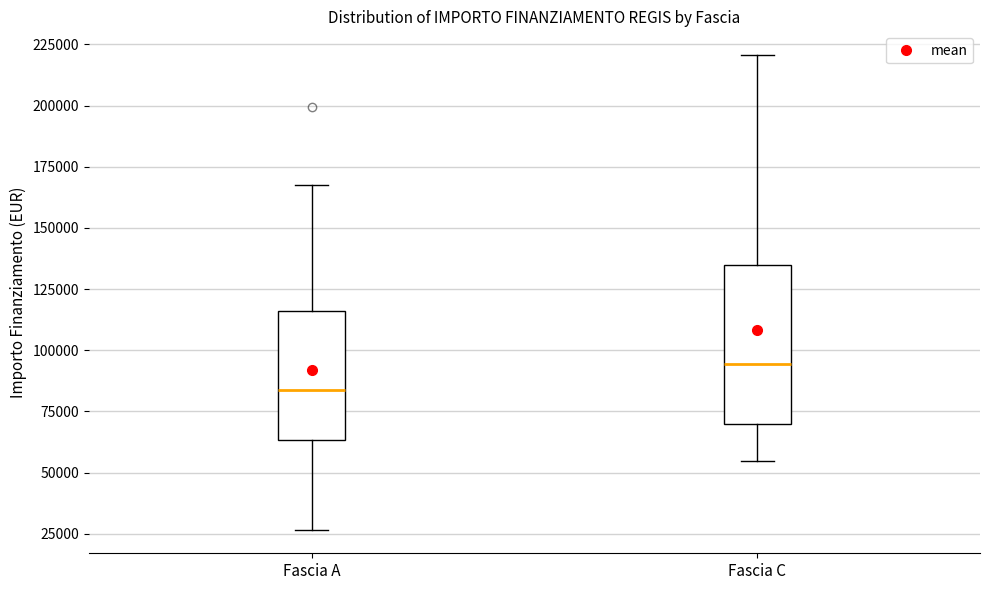

Reading left to right, read every box against the y-axis: the position of its median line, the range the box covers, and the ends of its whiskers. The values are not printed on the chart, so give them approximately, as read against the axis.

Fascia A: median 85000, box 65000 to 115000, whiskers 25000 to 170000
Fascia C: median 95000, box 70000 to 135000, whiskers 55000 to 220000